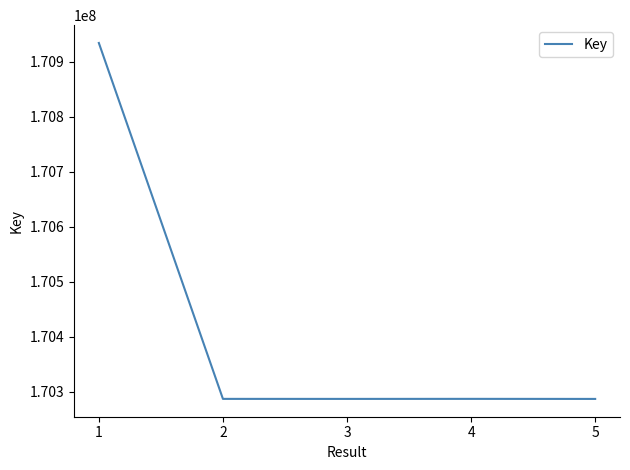

What is the difference between the values at 5 and 3?

37